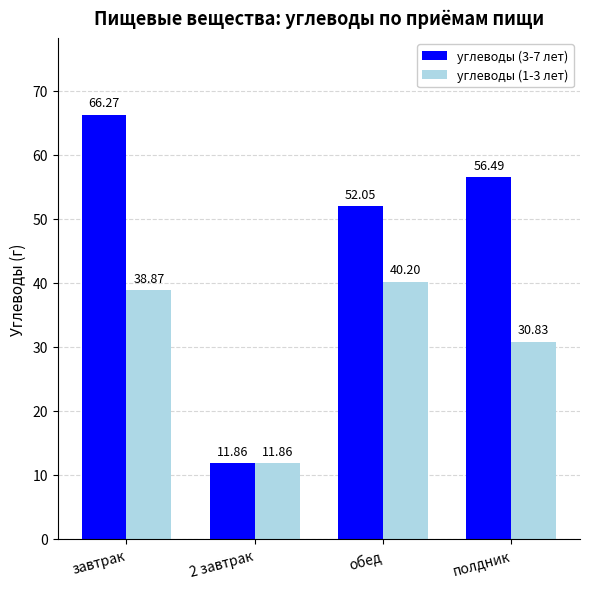

What is the difference between the maximum and second lowest values in the углеводы (3-7 лет) series?

14.2